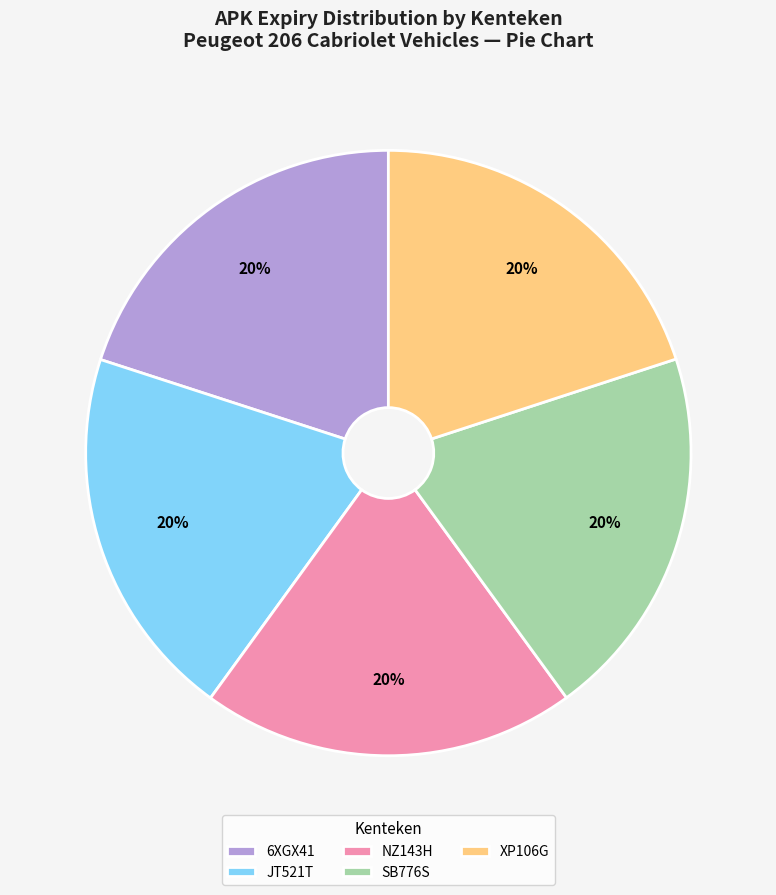

Is there a majority slice in this chart?

No